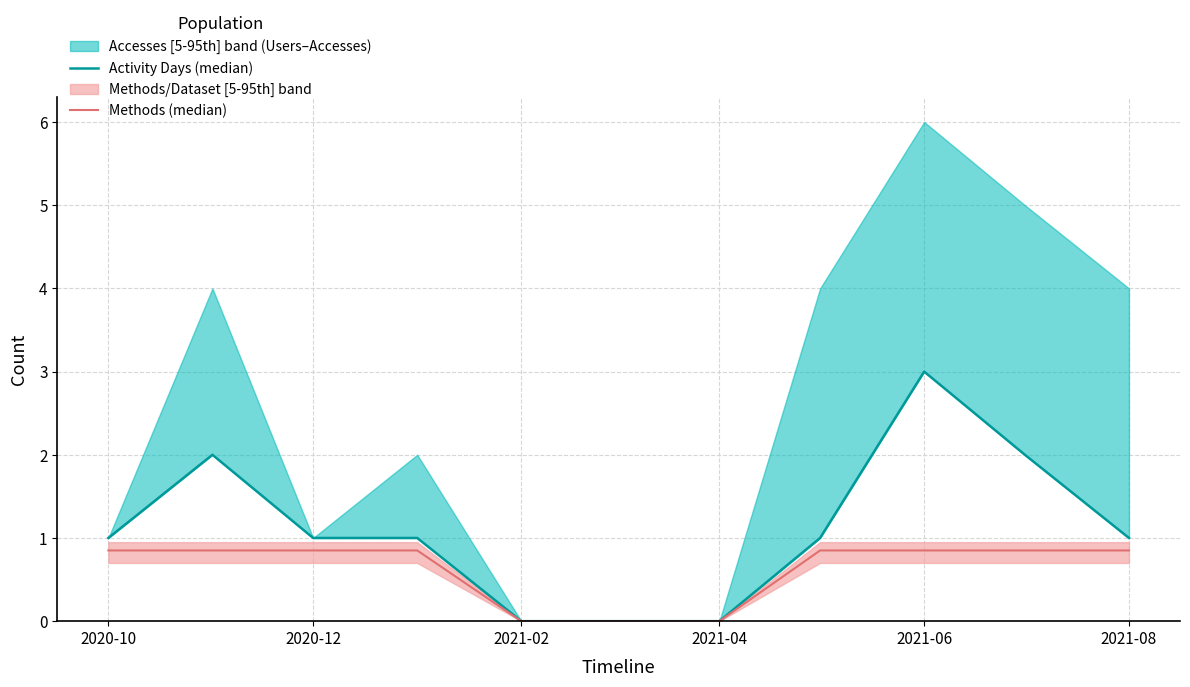

Between 2020-12 and 2021-08, which series saw the biggest shift?

Activity Days (median)